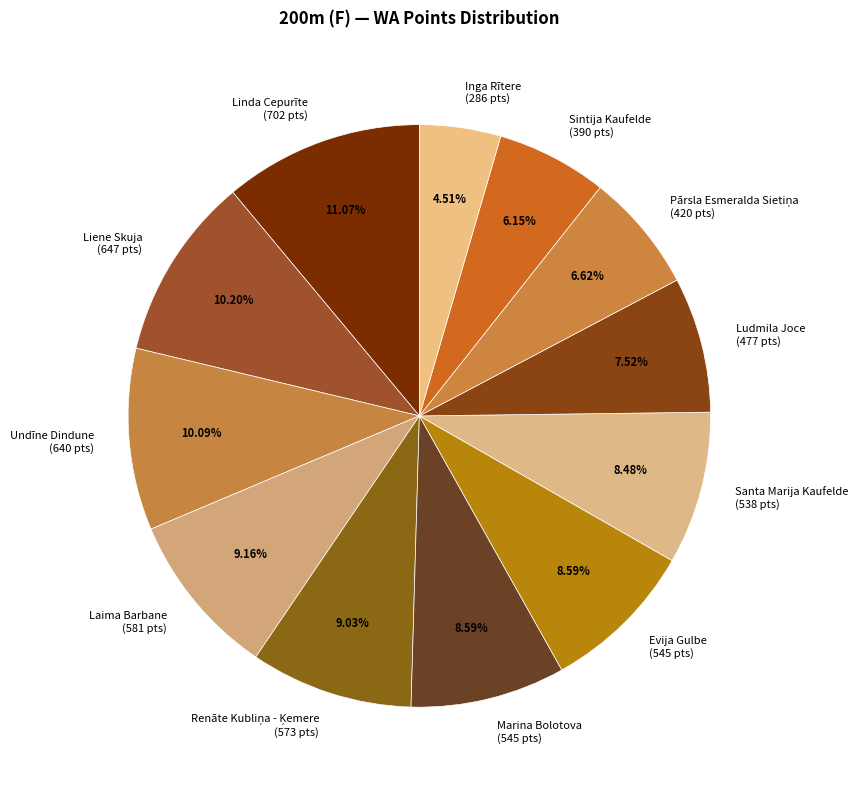

Is it true that Sintija Kaufelde is 6% of the pie?

True